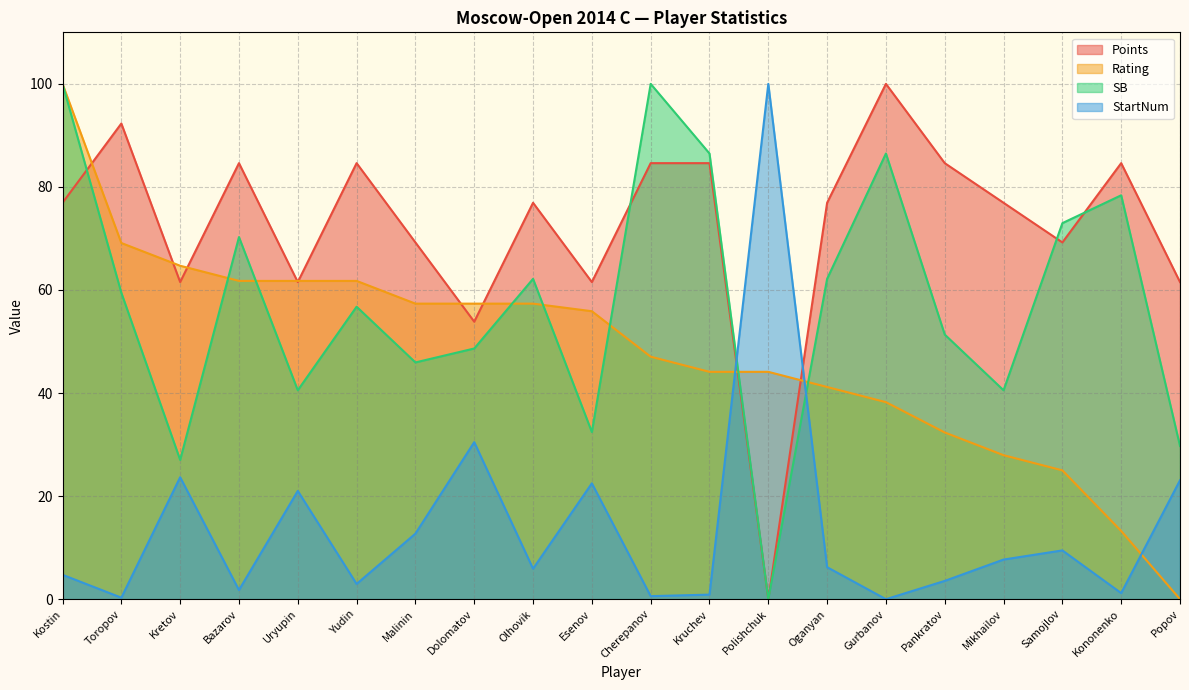

Does the chart display data point markers on the line(s)?

No